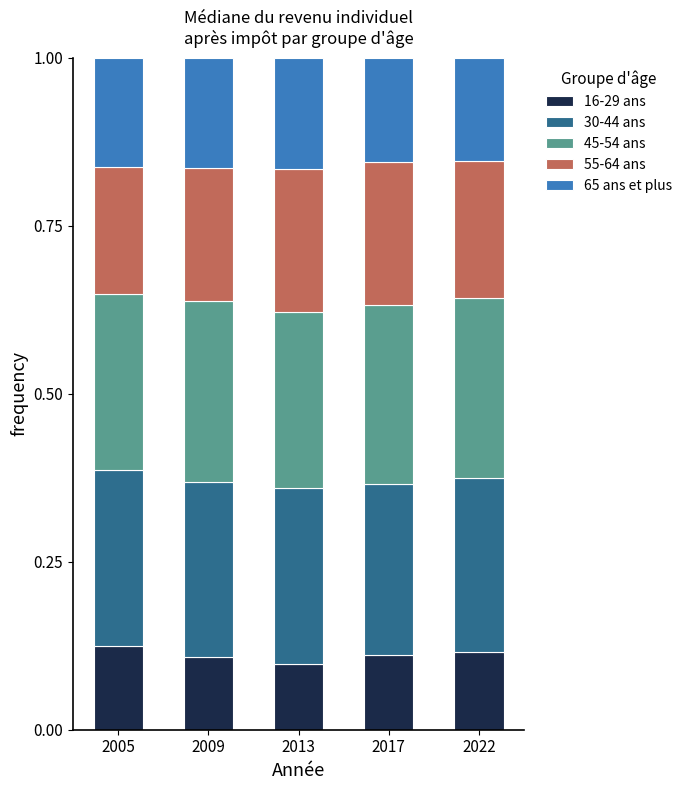

What is the total value across all series at 2005?

1.0